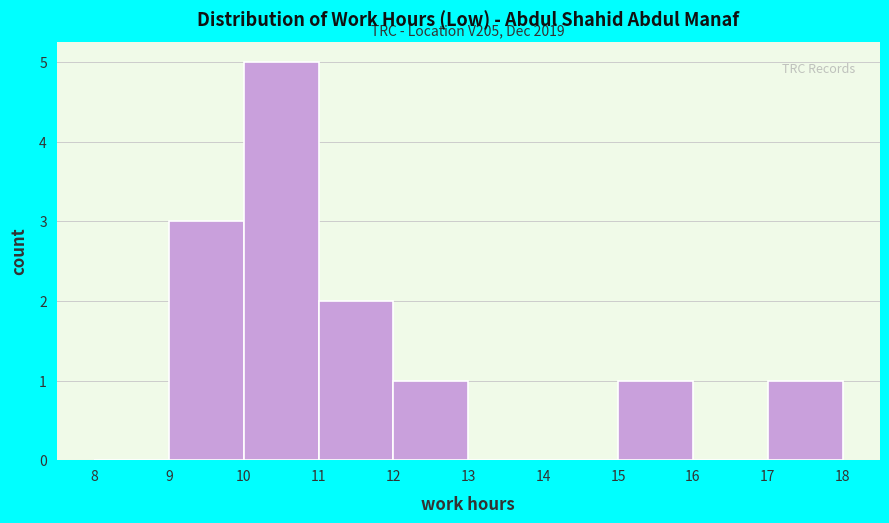

Over which range of the x-axis is the bar tallest?

10 to 11